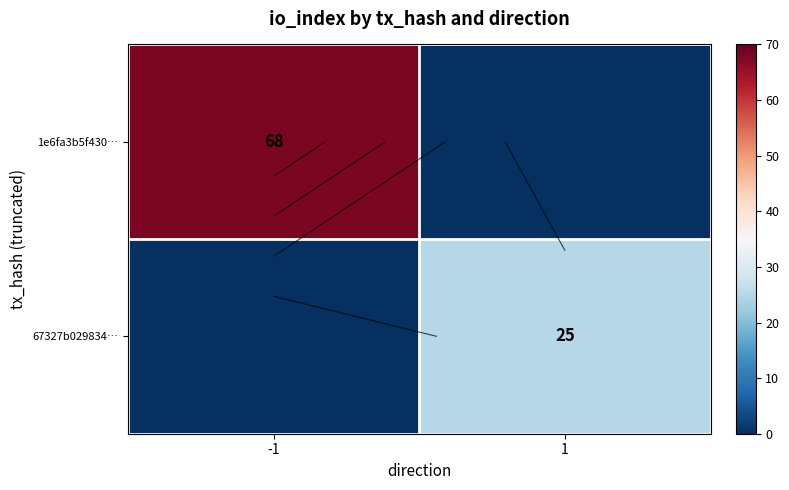

List the labels in order of 67327b029834… value, smallest first.

-1, 1